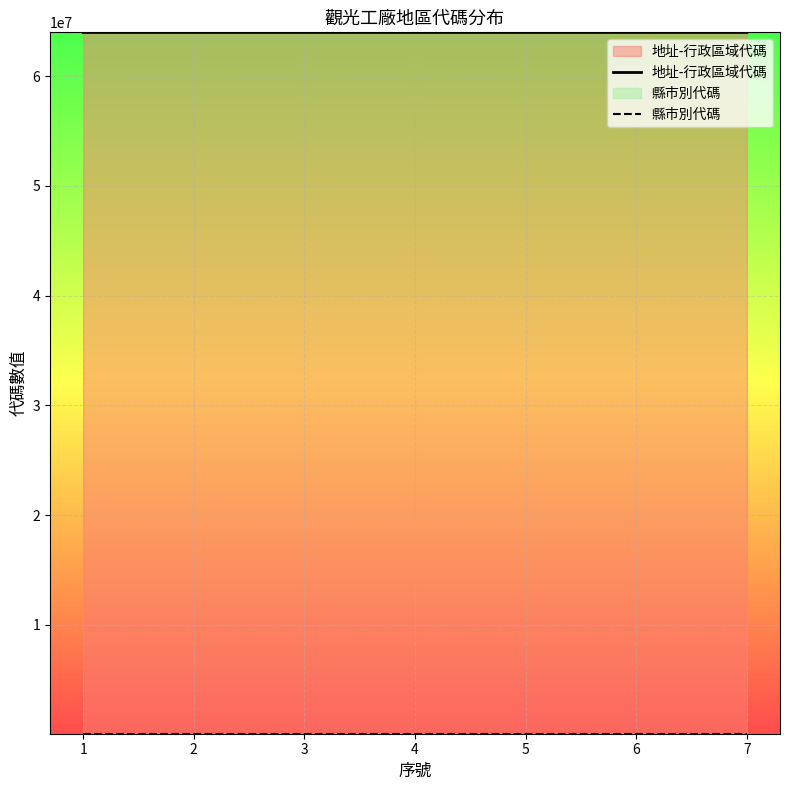

Is it true that 縣市別代碼 equals 64000 at 6?

True